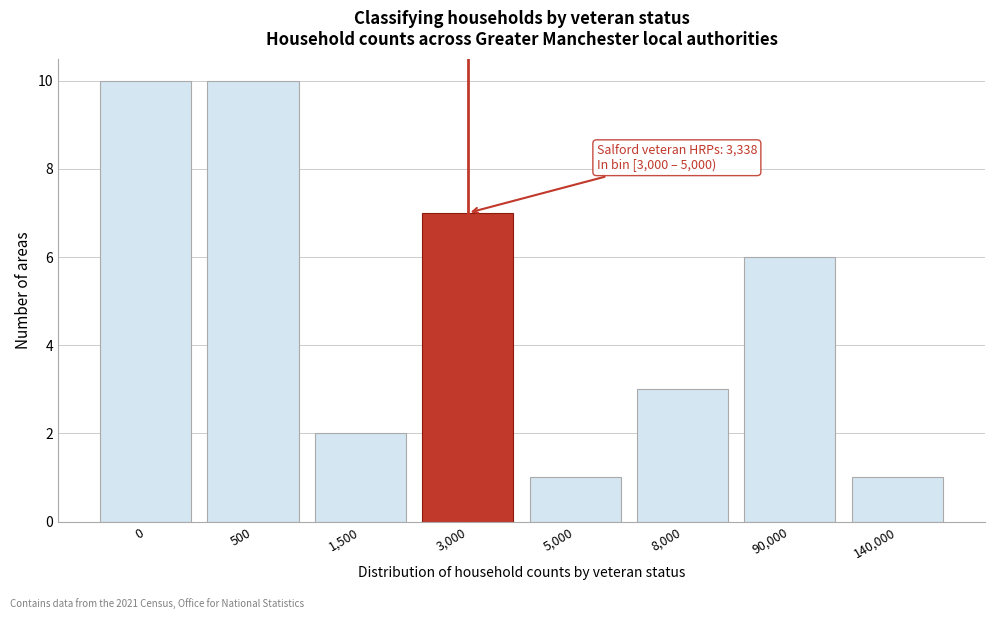

Reading left to right, what are all the values shown in this chart?

0=10	500=10	1,500=2	3,000=7	5,000=1	8,000=3	90,000=6	140,000=1